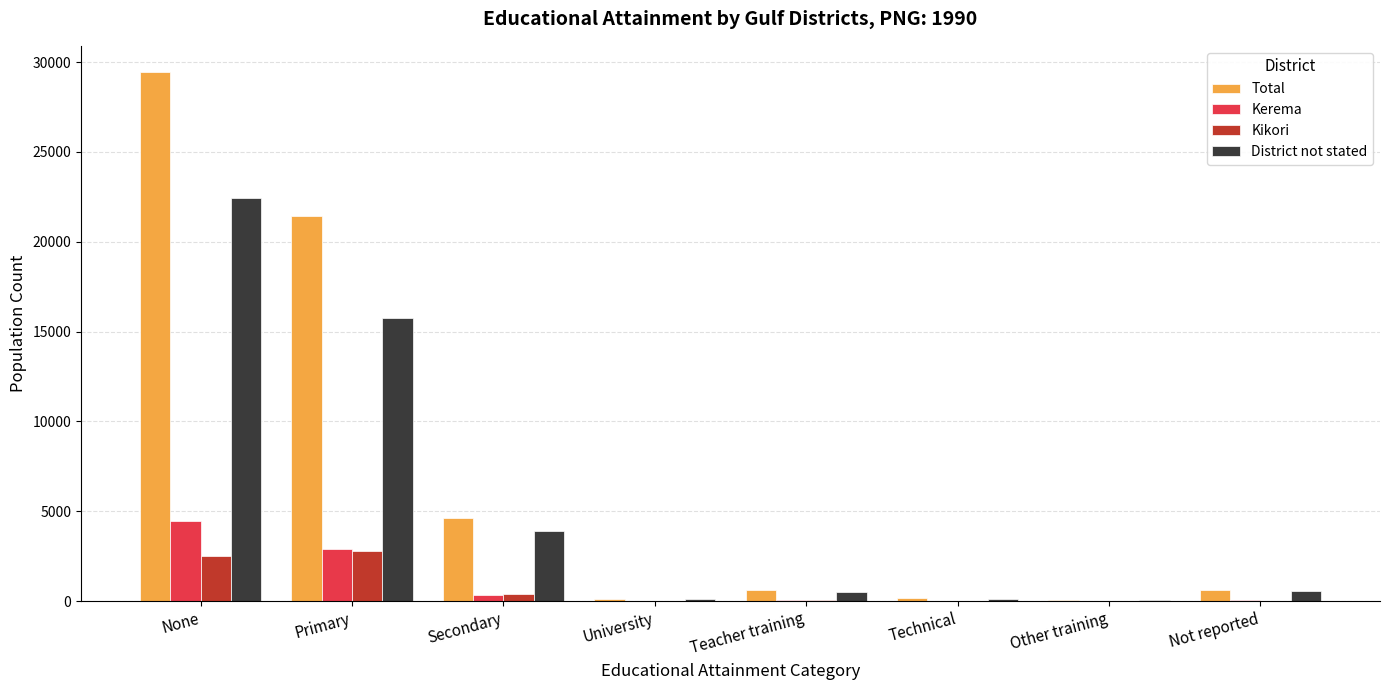

Where is District not stated nearest to the value 11256?

Primary